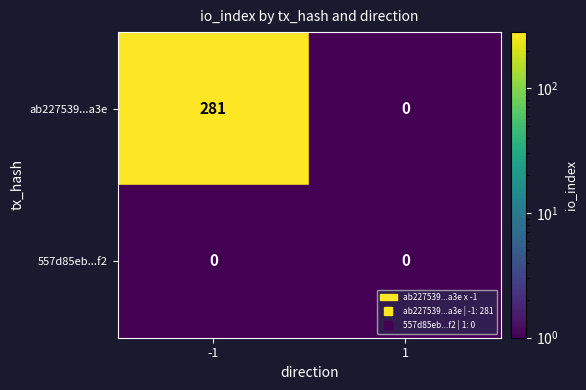

What is the difference between the maximum and minimum values in the ab227539...a3e series?

281